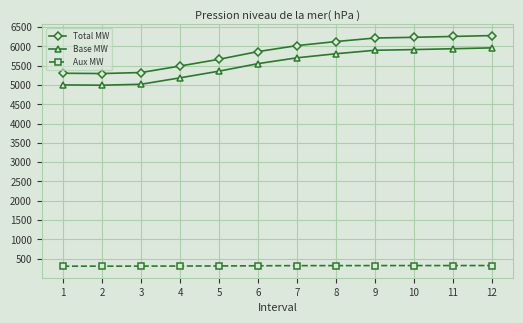

Does the chart have visible grid lines?

Yes